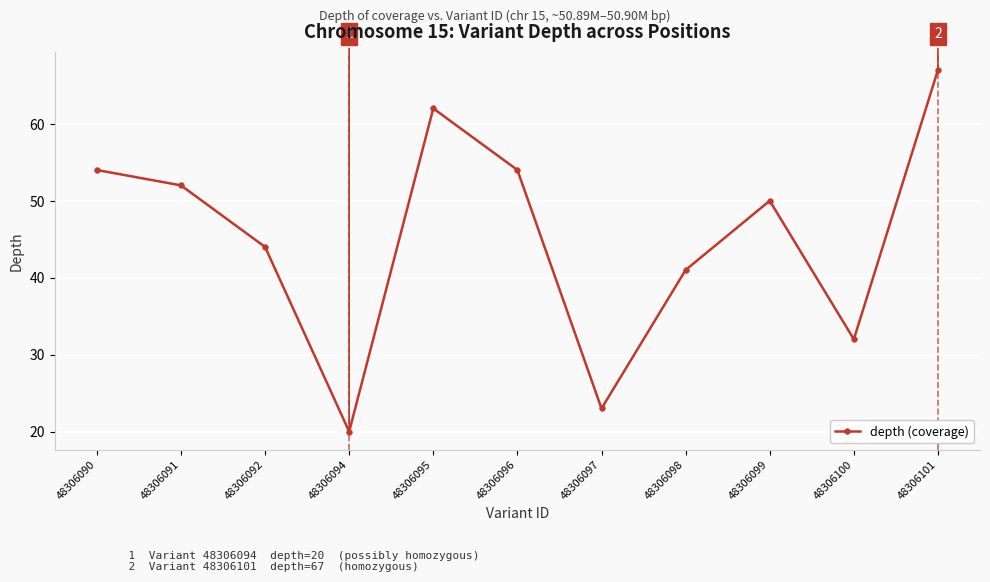

Count the number of categories in the chart.

11